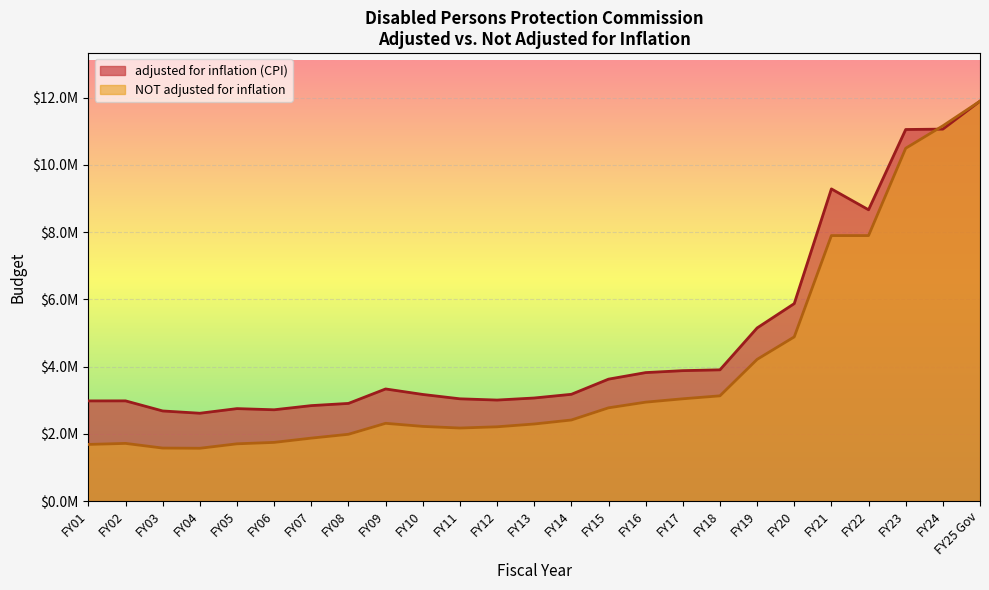

How many times do adjusted for inflation (CPI) and NOT adjusted for inflation cross each other?

1